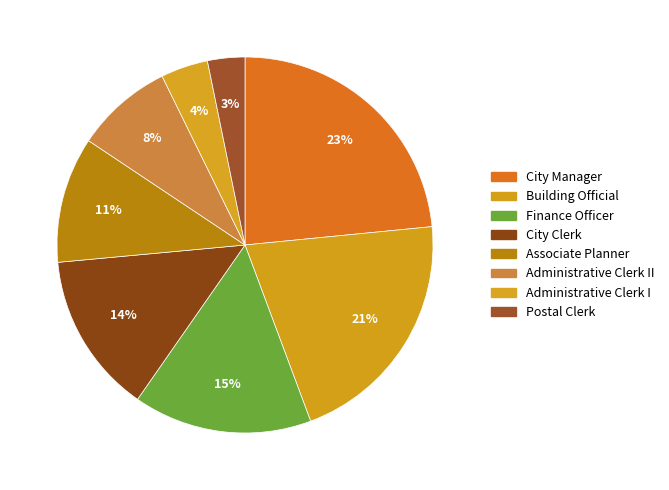

To the nearest percent, what is the difference between the Building Official and Postal Clerk slice percentages?

18%